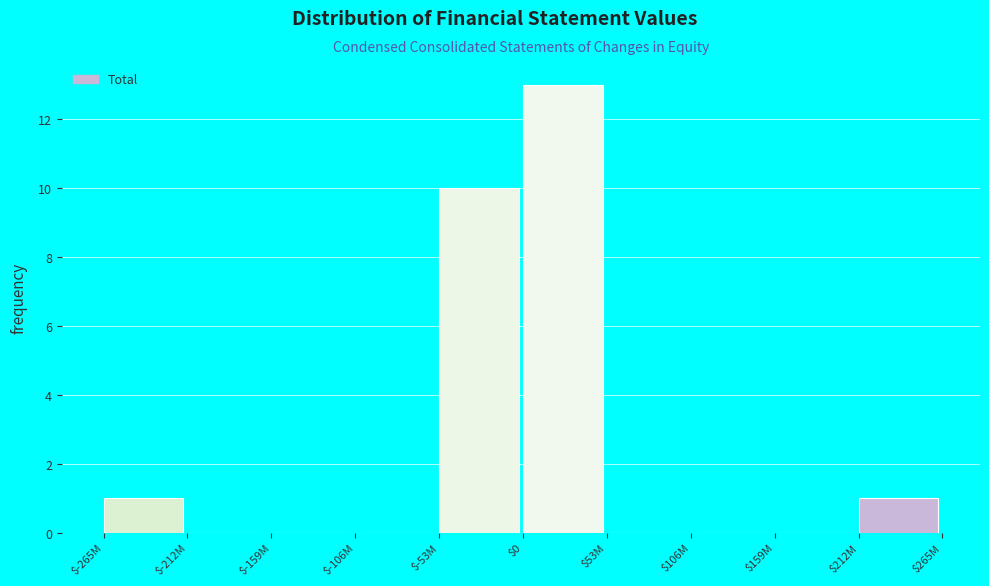

What is the greatest value displayed?

13